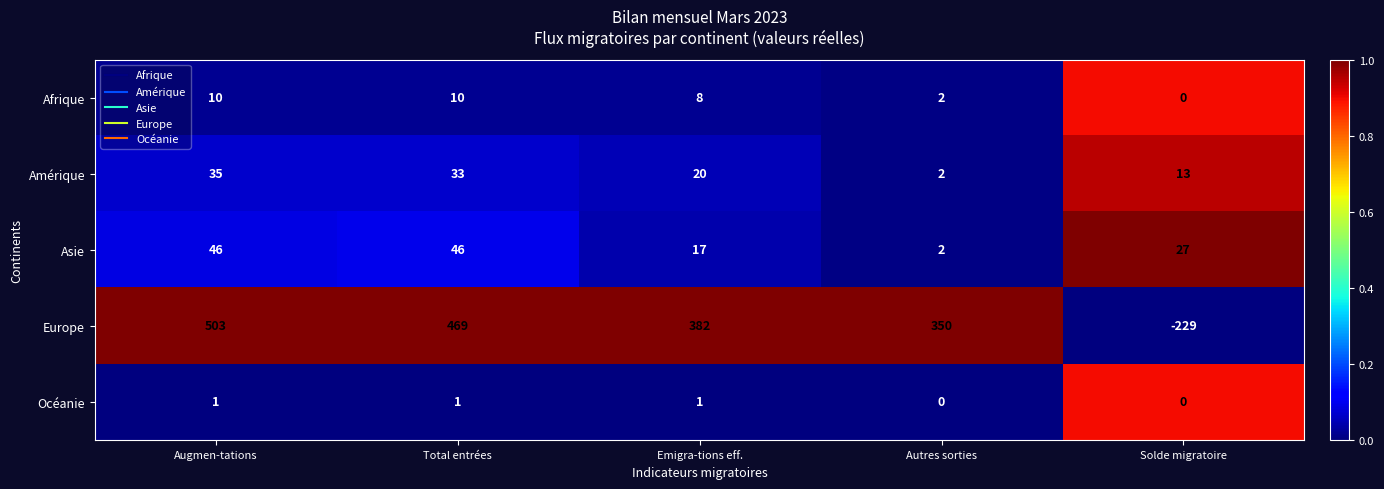

Which category has the highest value across all series?

Augmen-tations